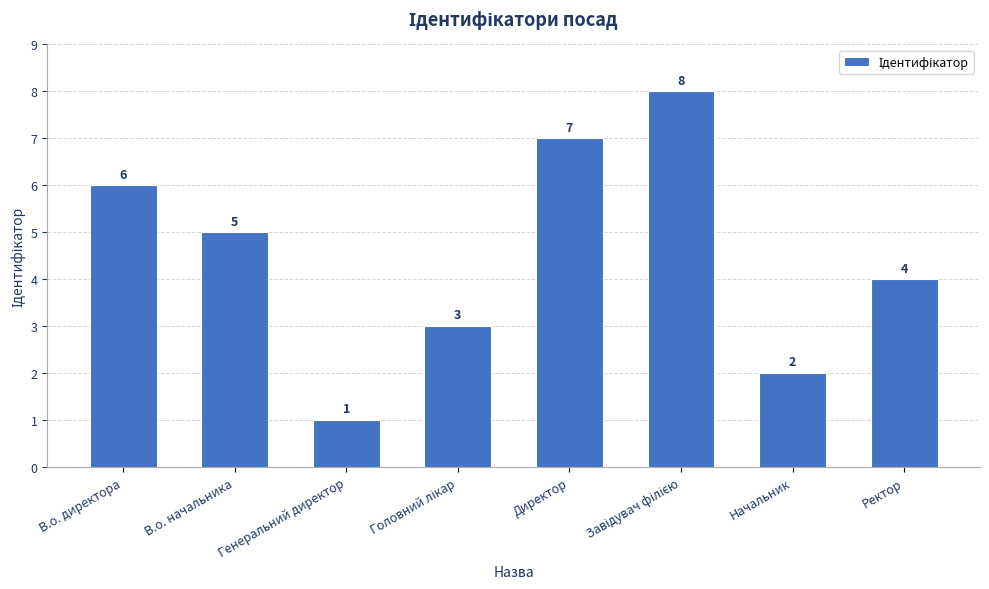

At which label is the value closest to 4?

Ректор